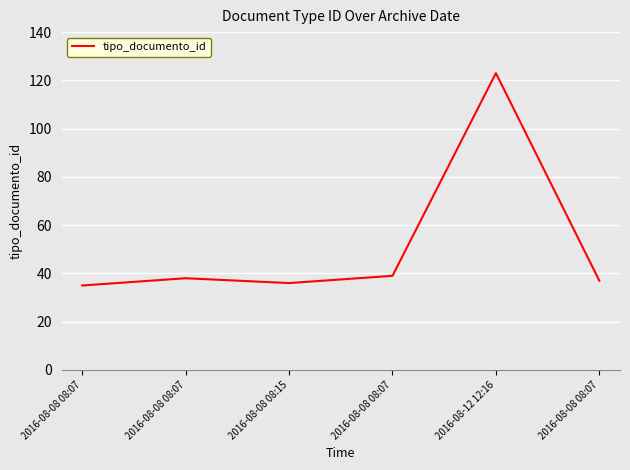

What is the sum of the values at 2016-08-08 08:07 and 2016-08-12 12:16?

162